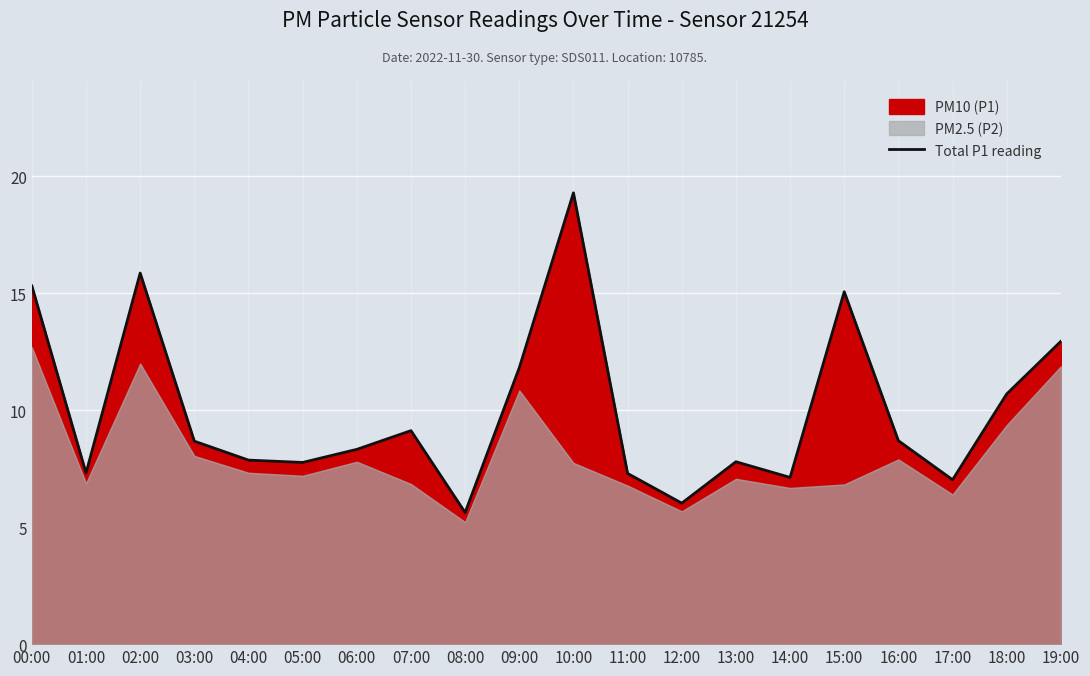

How many lines are shown in the chart?

1